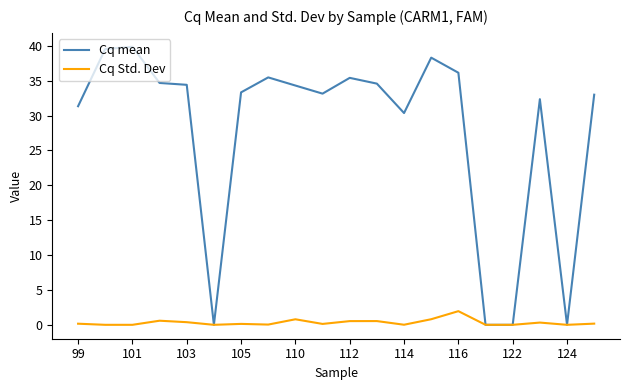

How many series are shown in this chart?

2